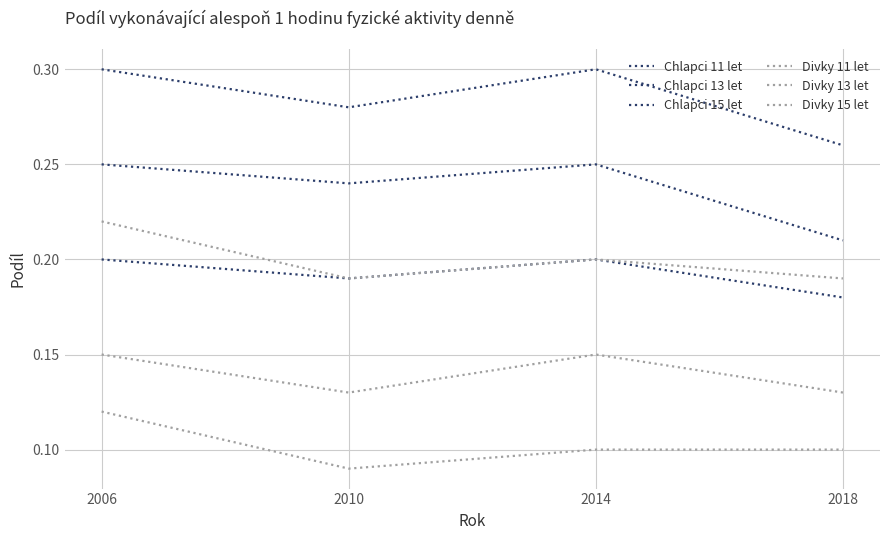

Reading right to left, extract all data points from this chart.

Chlapci 11 let: 0.3	0.3	0.3	0.3
Chlapci 13 let: 0.2	0.2	0.2	0.2
Chlapci 15 let: 0.2	0.2	0.2	0.2
Divky 11 let: 0.2	0.2	0.2	0.2
Divky 13 let: 0.1	0.1	0.1	0.1
Divky 15 let: 0.1	0.1	0.1	0.1